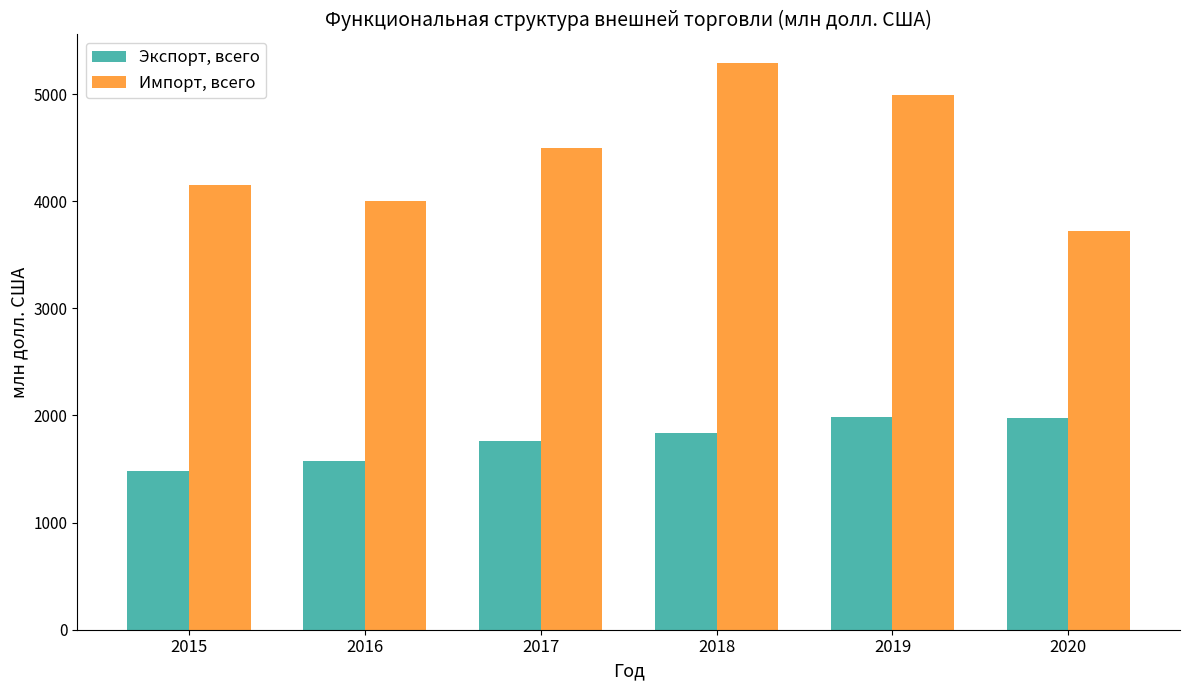

What is the value of the Импорт, всего bar at the 1st from the left?

4153.9